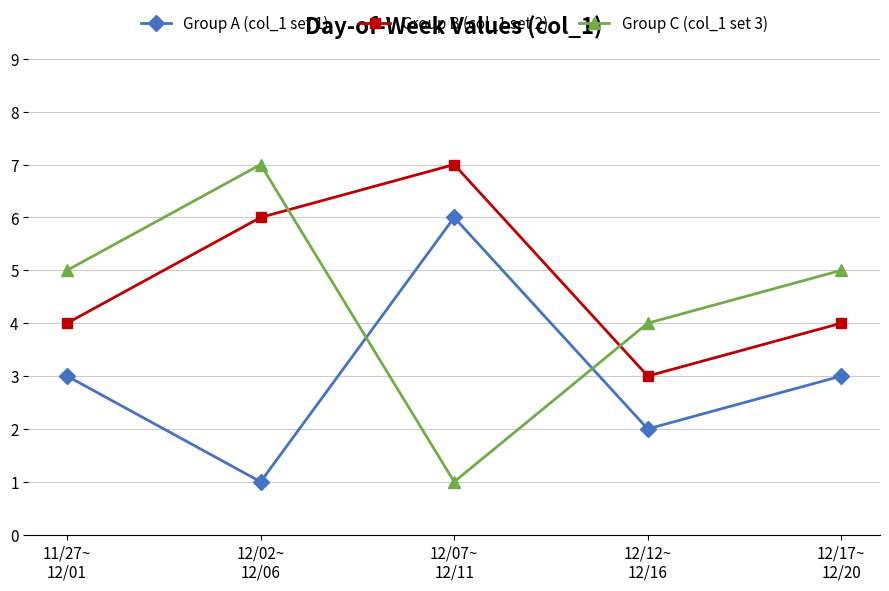

What is the sum of the Group B (col_1 set 2) values at 12/02~
12/06 and 11/27~
12/01?

10